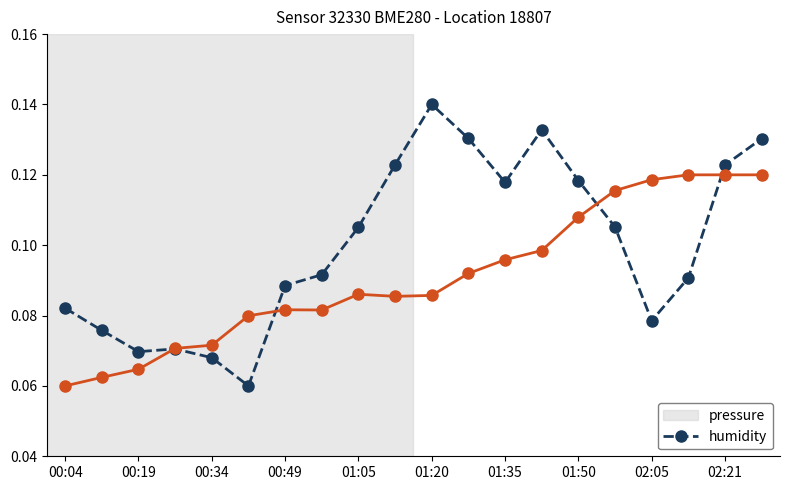

Which series has the largest range (max minus min)?

pressure